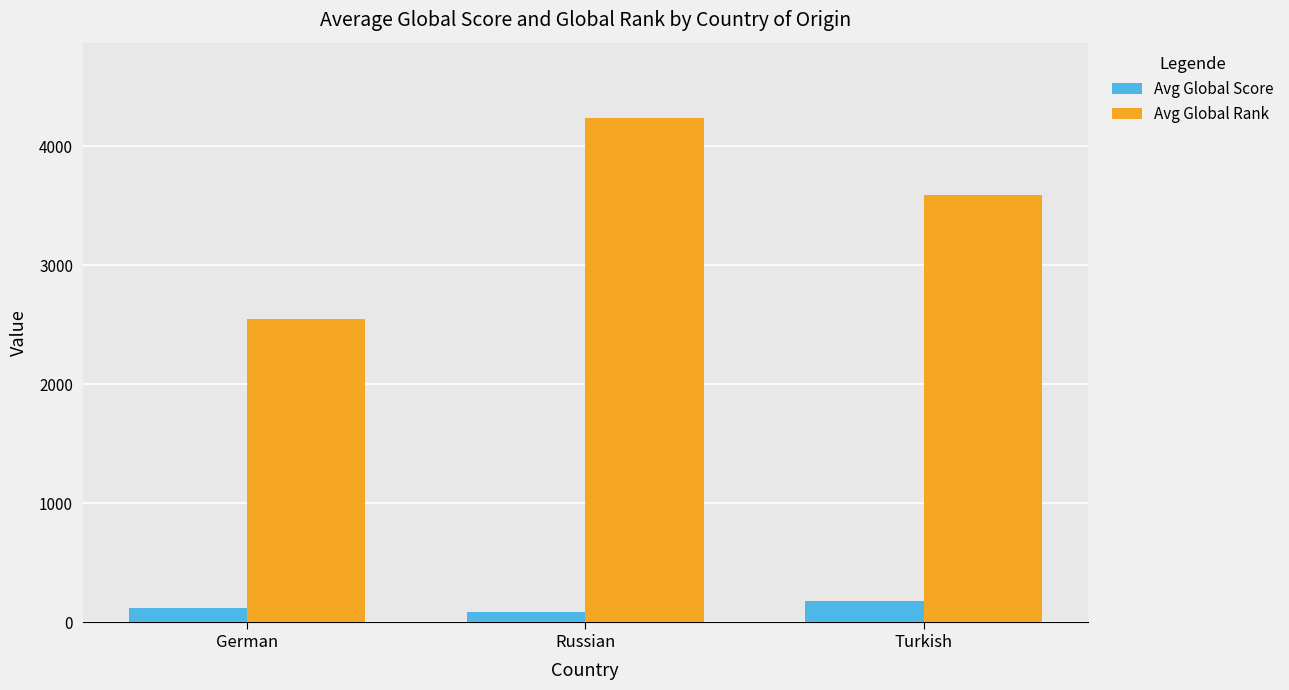

Which category has the highest value in the Avg Global Score series?

Turkish